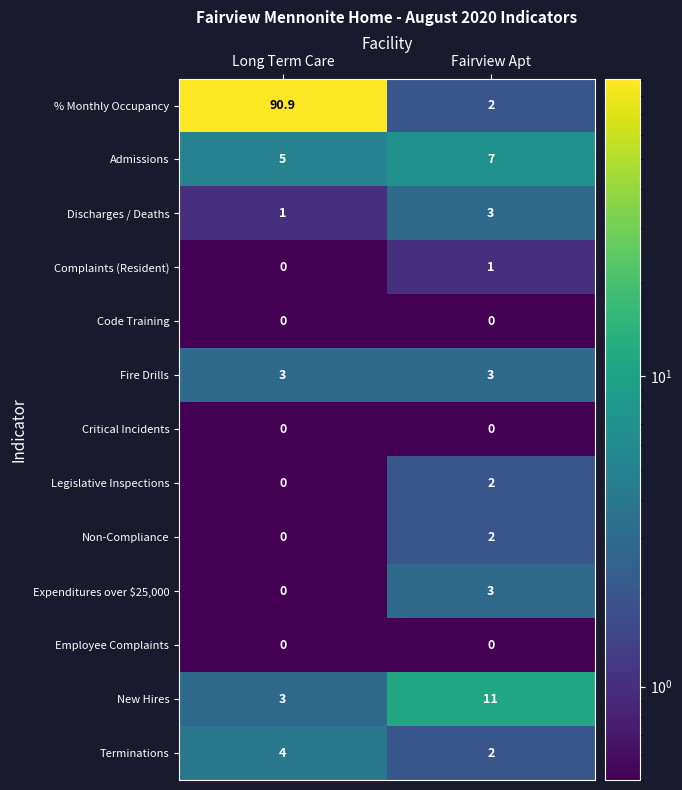

At which category is the sum across all series the highest?

Long Term Care